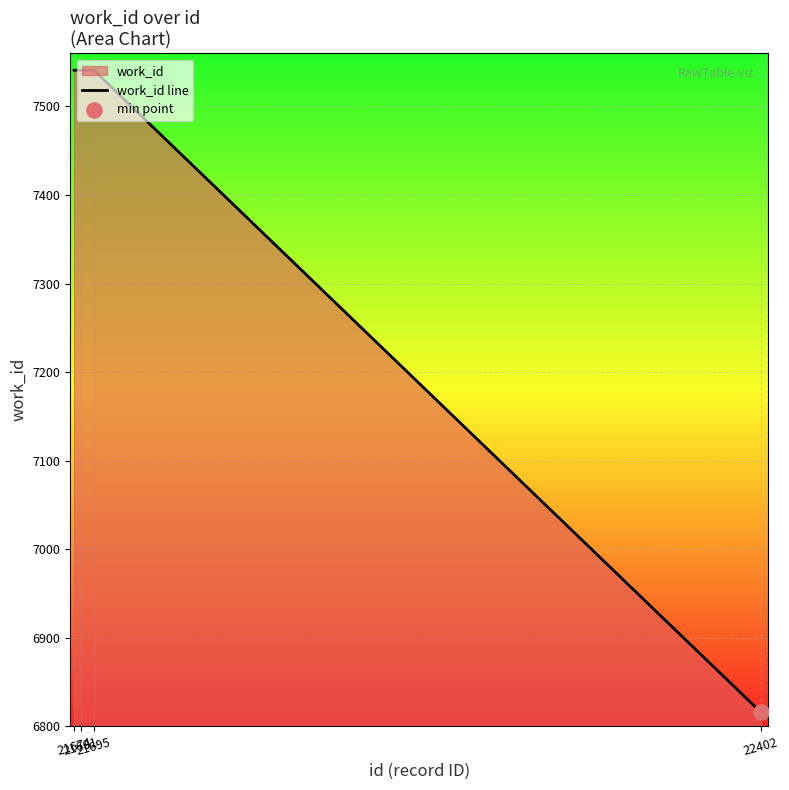

Approximately how many times larger is the value at 21674 compared to 21681?

1.0